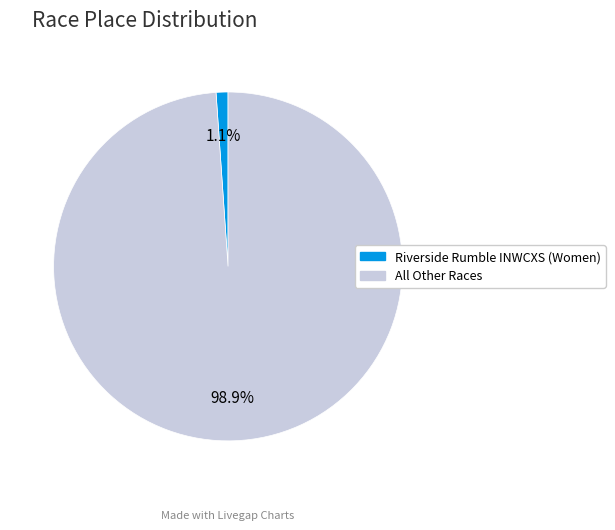

Which category has the smallest portion of the pie?

Riverside Rumble INWCXS (Women)